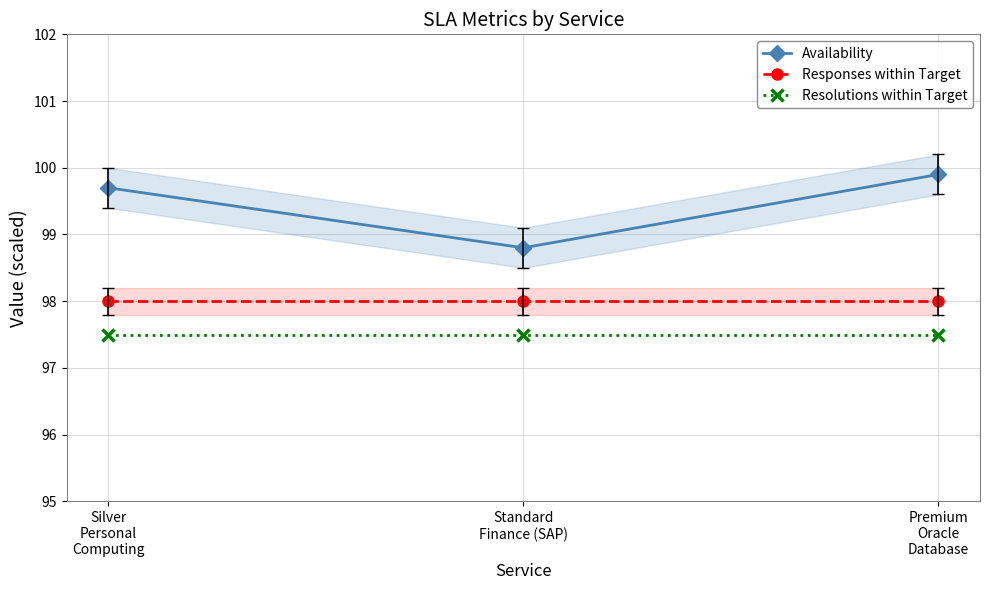

Which label corresponds to the largest value in the chart?

Premium
Oracle
Database